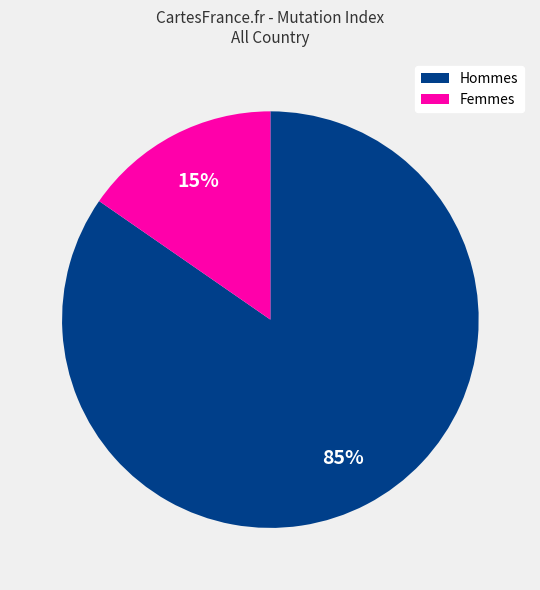

To the nearest percent, what is the average slice percentage?

50%